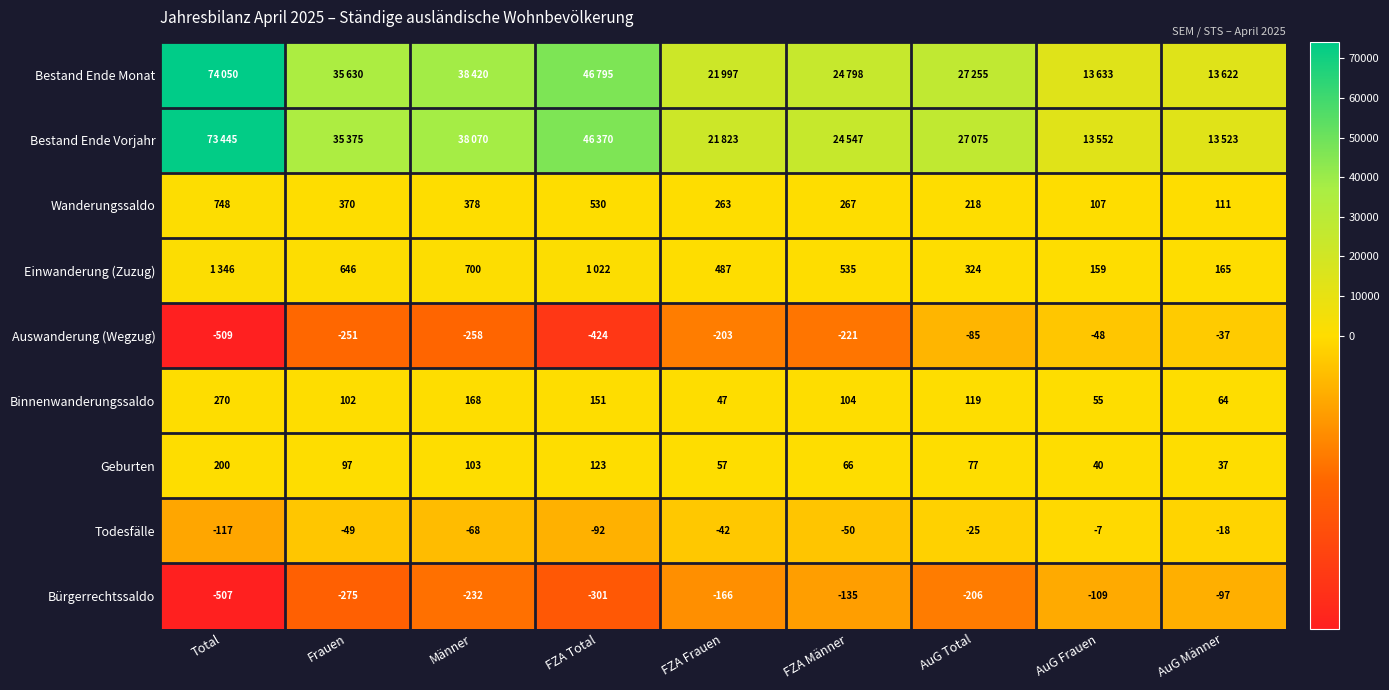

The value of Geburten at AuG Total is 77. True or false?

True